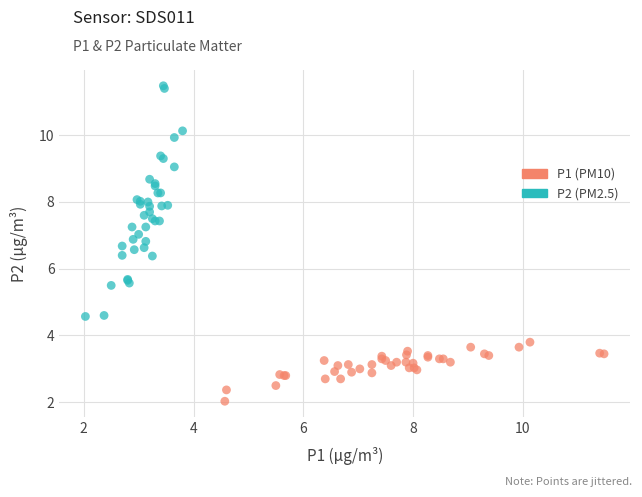

Which series contains the highest Y value?

P2 (PM2.5)